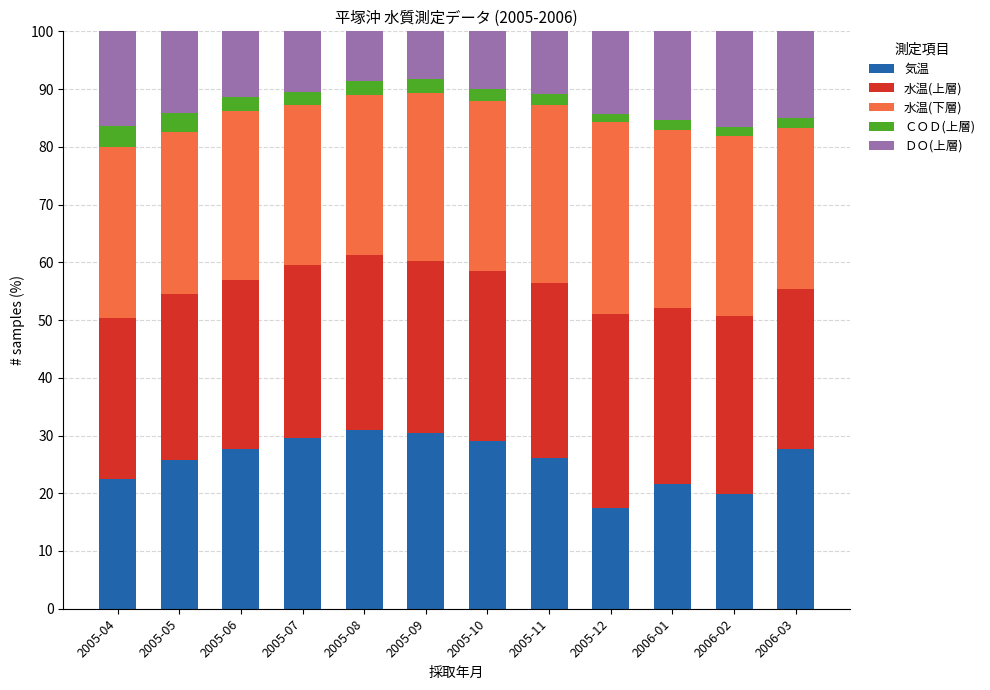

What is the total value across all series at 2005-06?

100.0